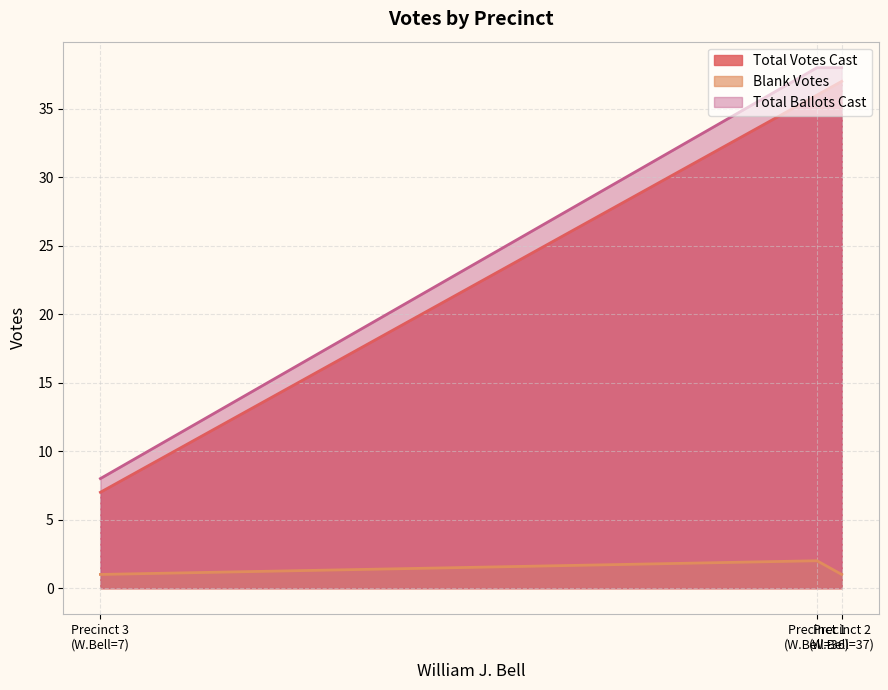

Is the value of Total Votes Cast at 1 greater than the value of Total Ballots Cast at 3?

Yes